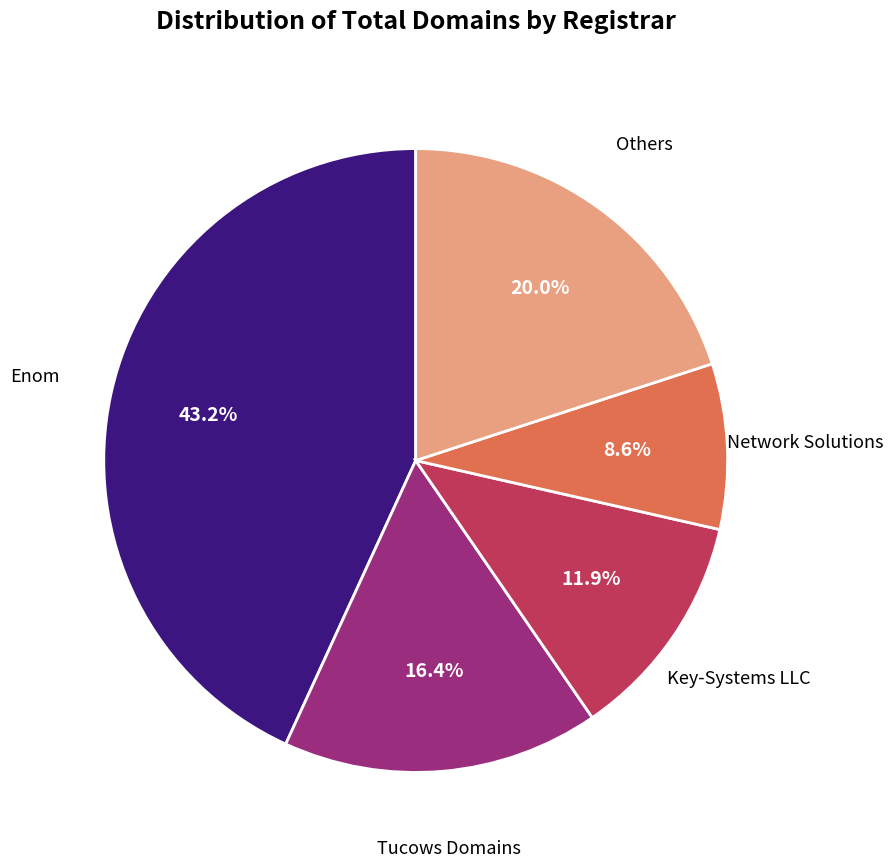

Is there a majority slice in this chart?

No